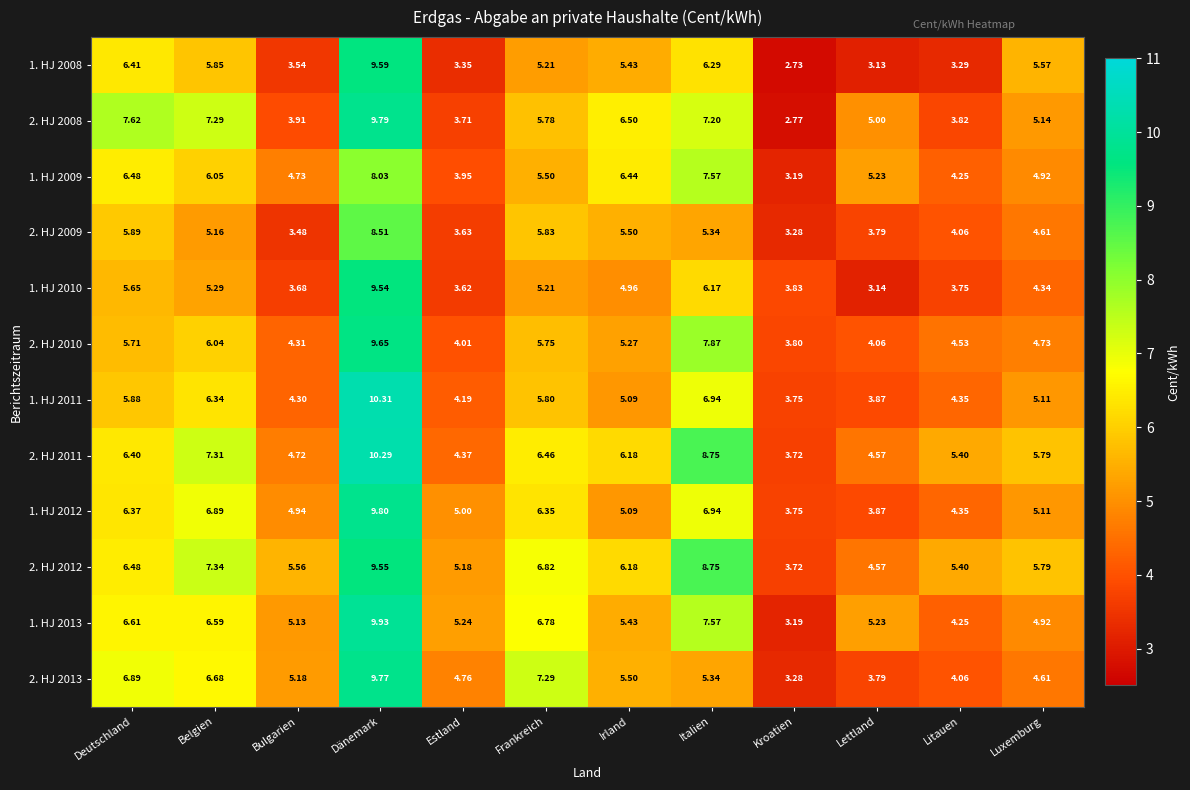

At which category does the chart reach its peak across all series?

Dänemark